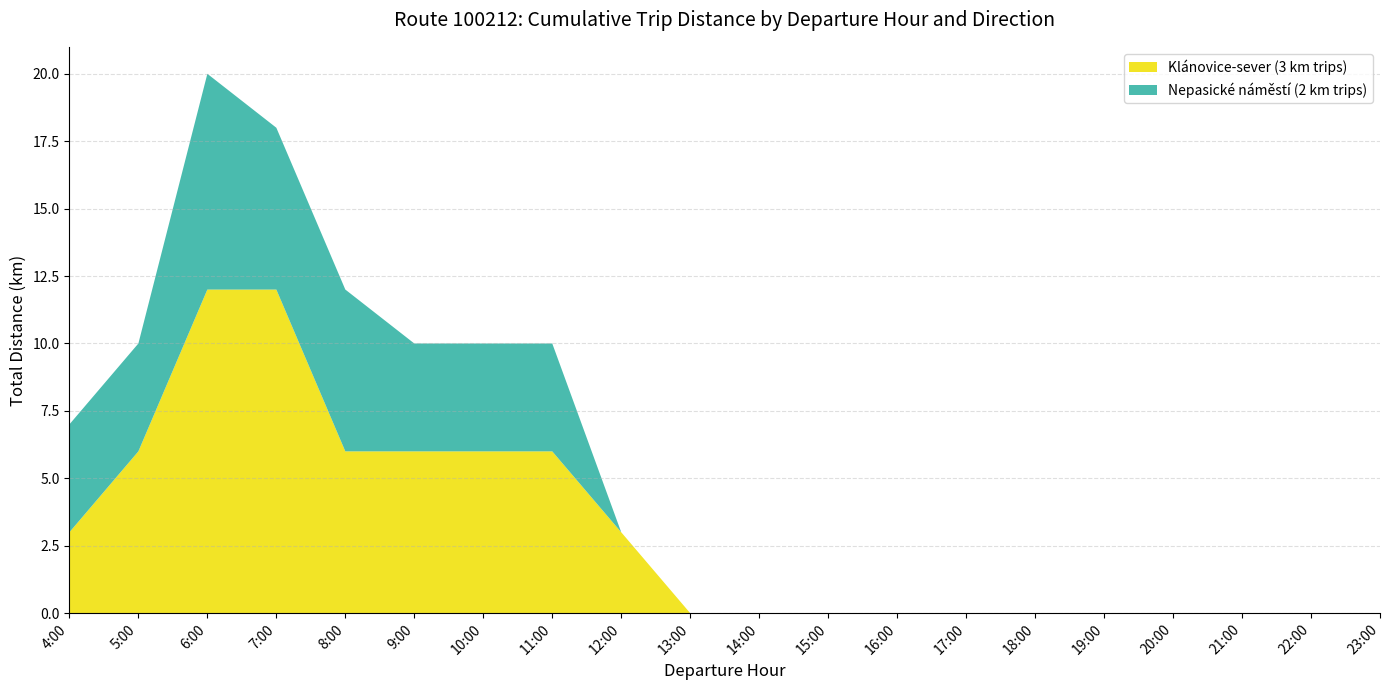

At which category is the sum across all series the highest?

6:00